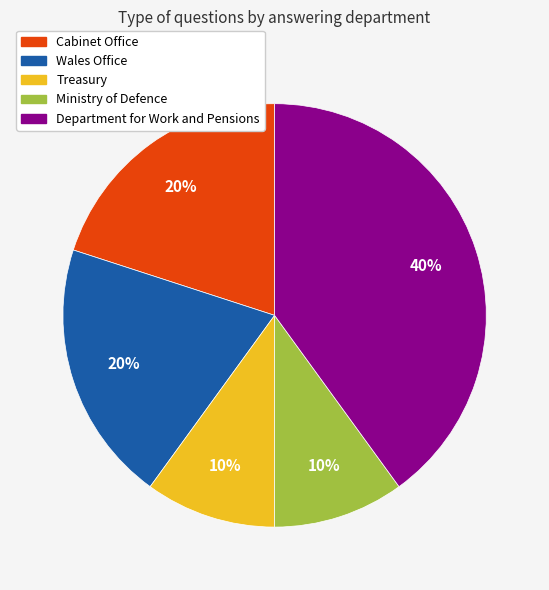

Is the sum of Ministry of Defence and Wales Office greater than half?

No